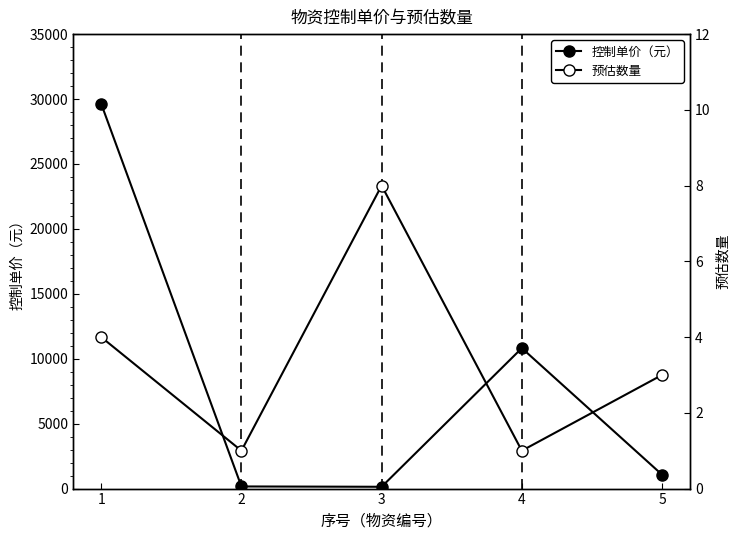

What is the value of the 控制单价（元） point at the 5th from the left?

1071.7